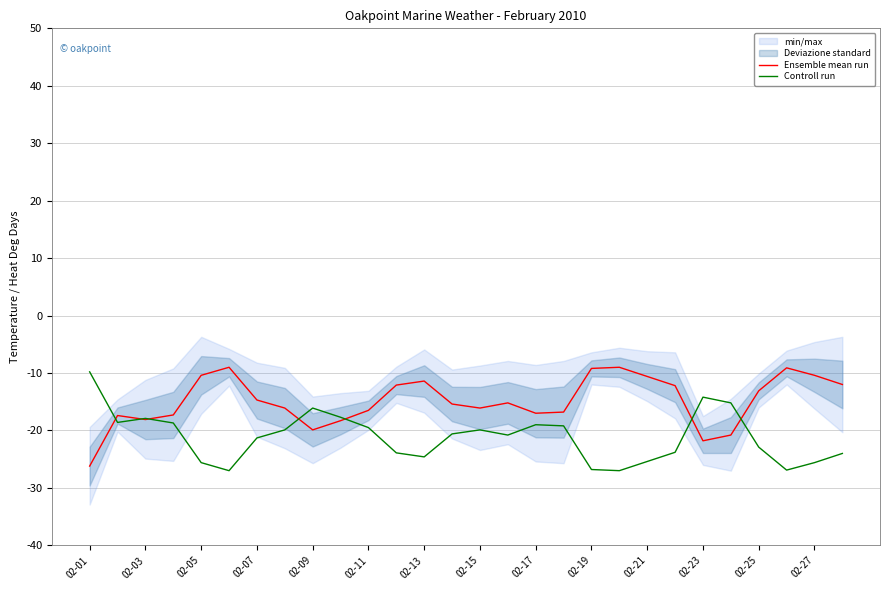

What is the lowest value of the Ensemble mean run series?

-26.2